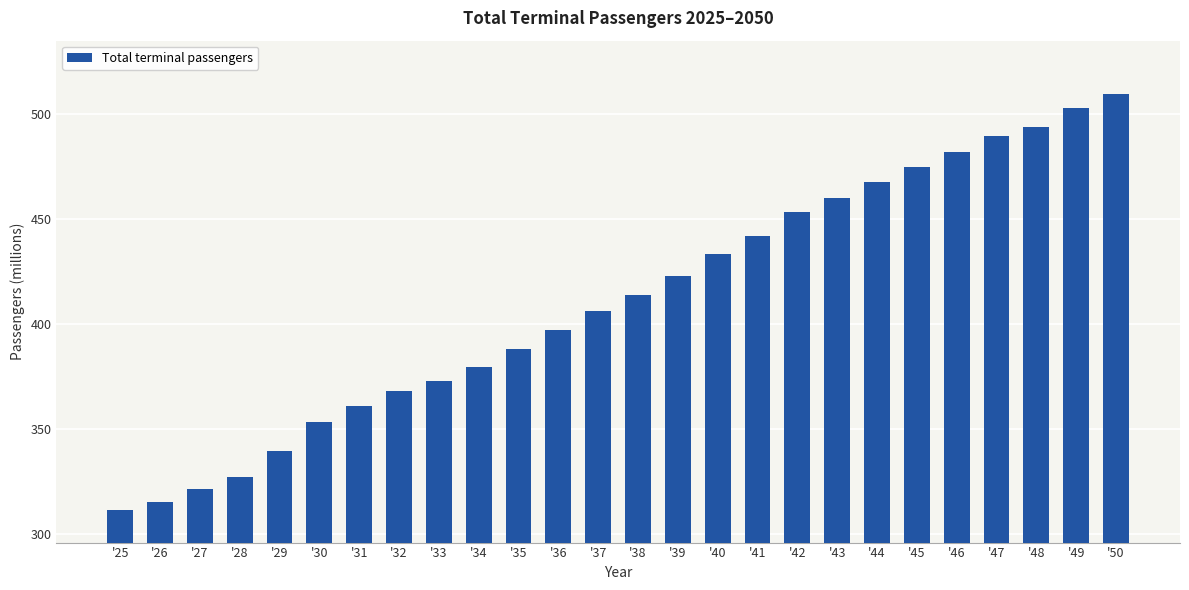

What value does the data have at '42?

453.6